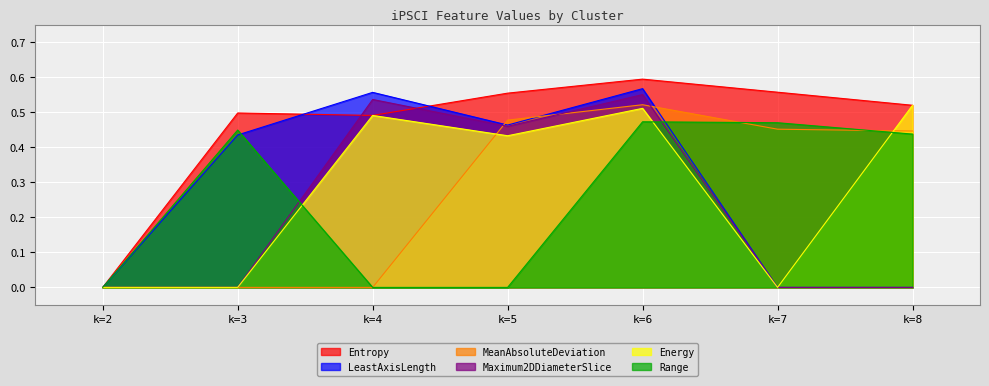

Count the number of categories in the chart.

7